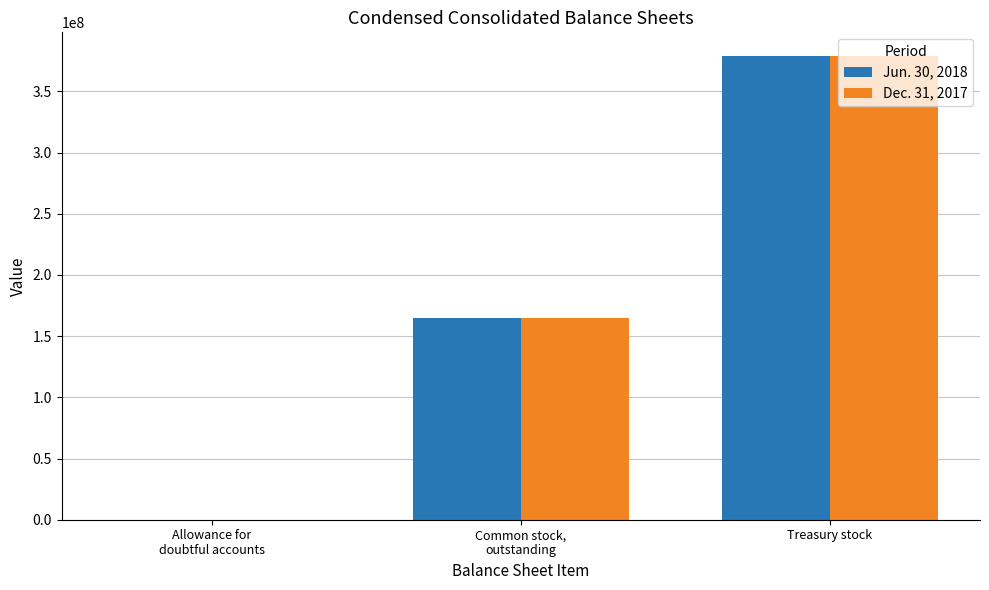

The Dec. 31, 2017 series shows 205315593.7 at Treasury stock. True or false?

False